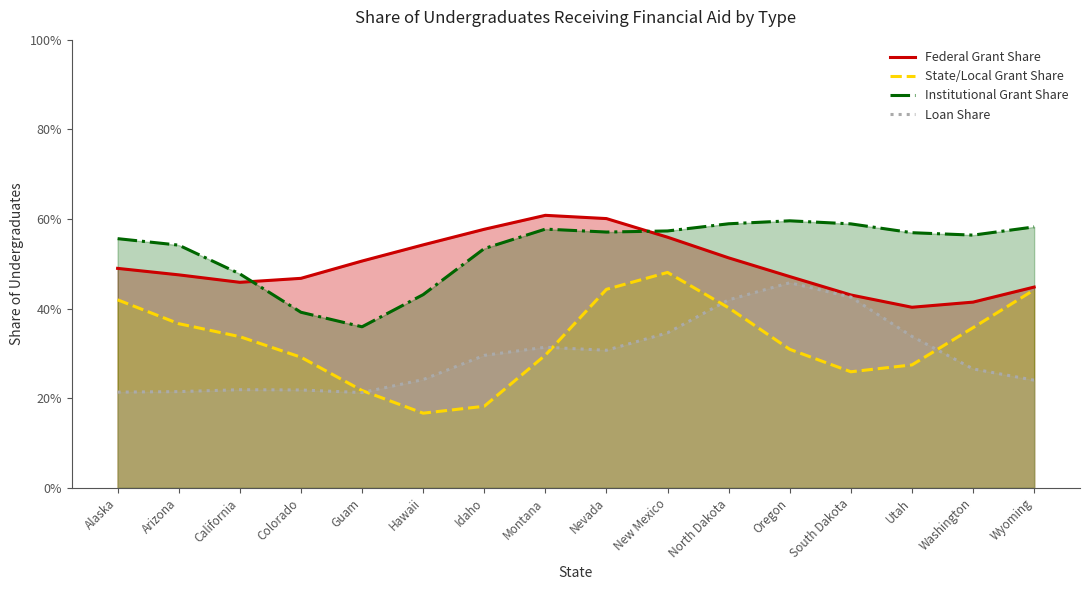

What is the difference between the maximum and minimum values in the Institutional Grant Share series?

0.2